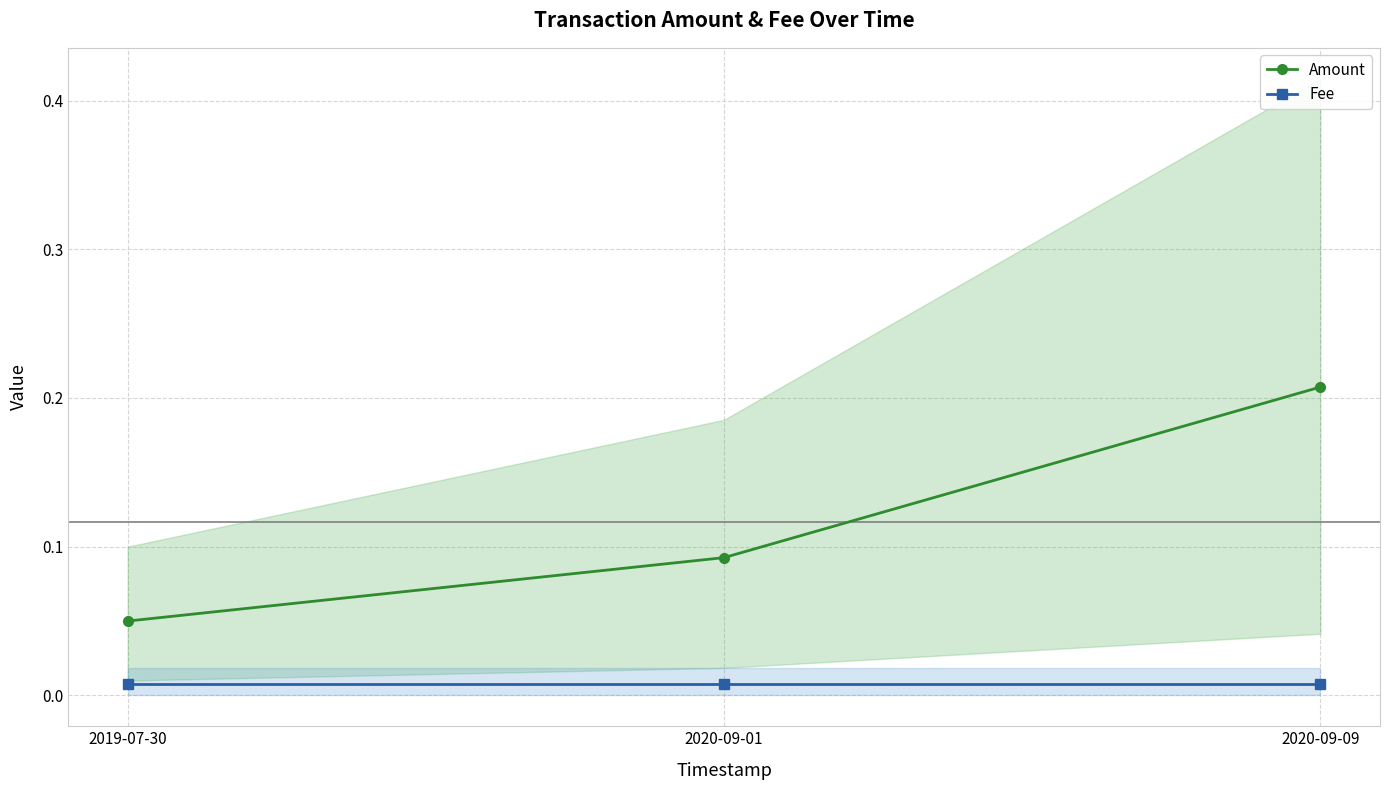

At which category is the sum across all series the highest?

2020-09-09